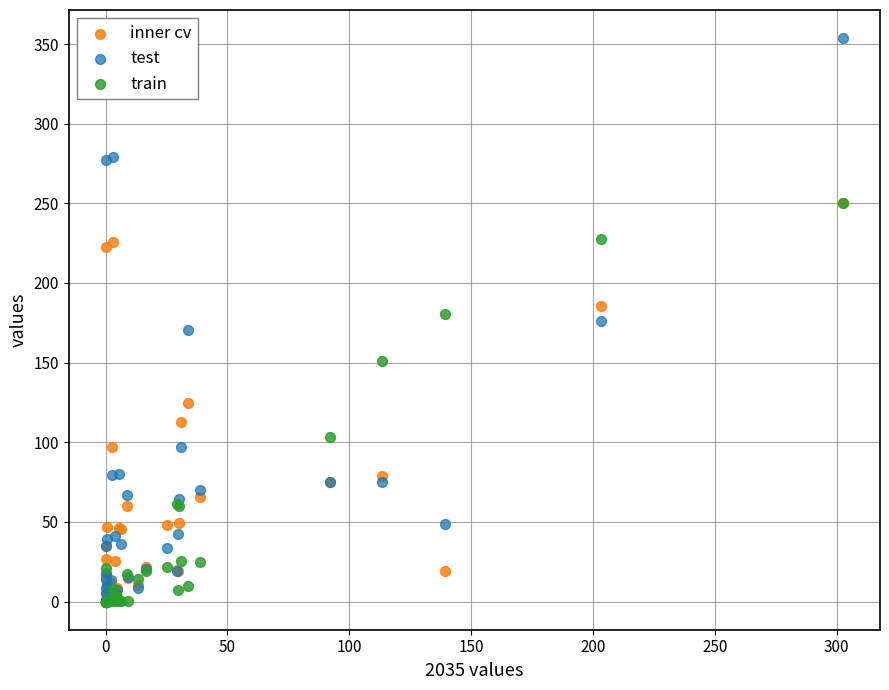

What are all the series names shown in the legend?

inner cv, test, train